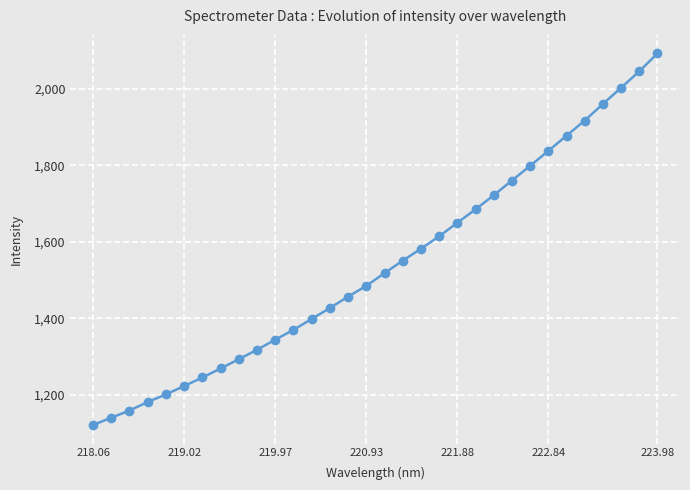

What is the sum of all values?

49240.0